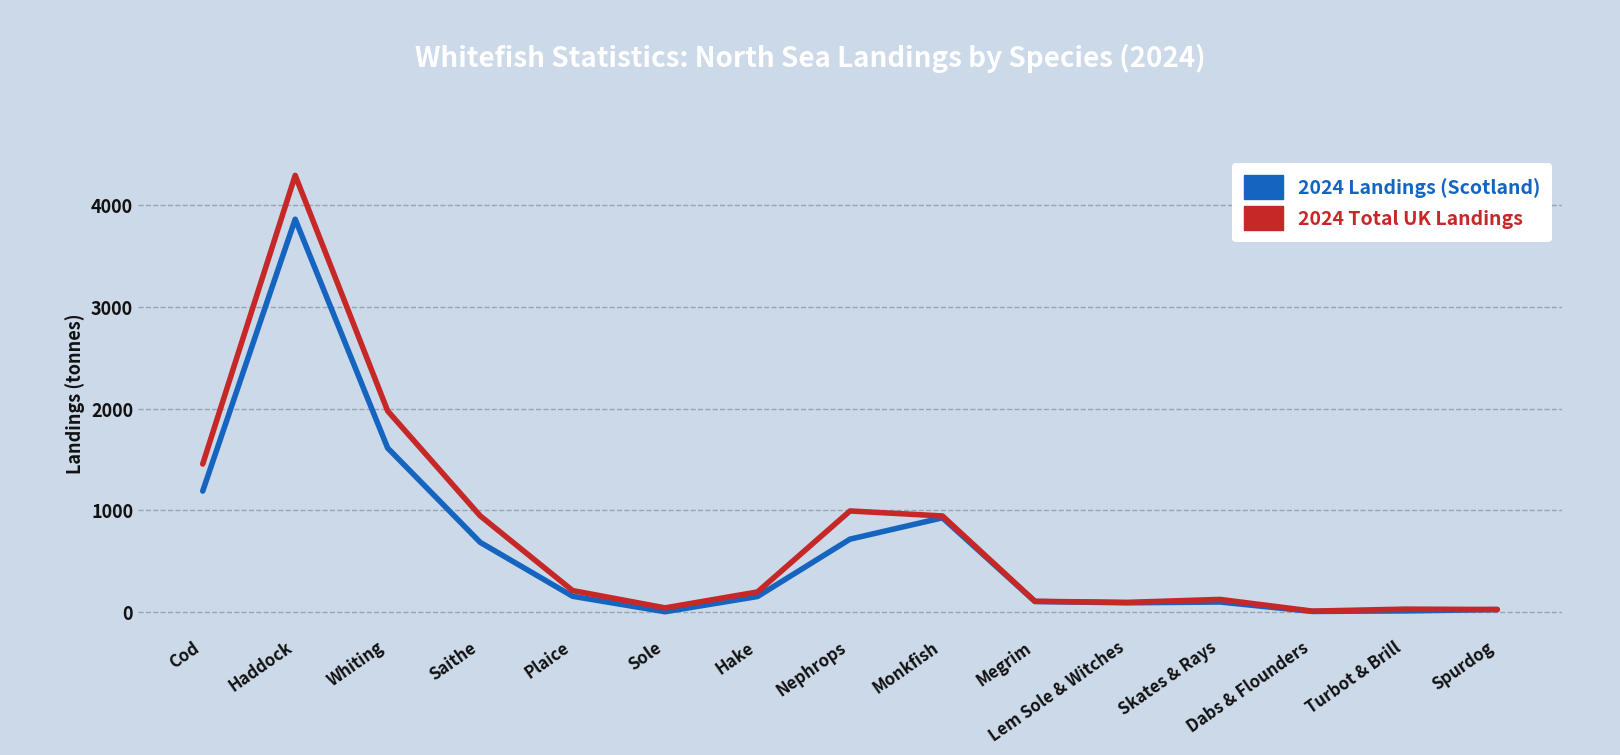

Which series has the largest range (max minus min)?

2024 Total UK Landings